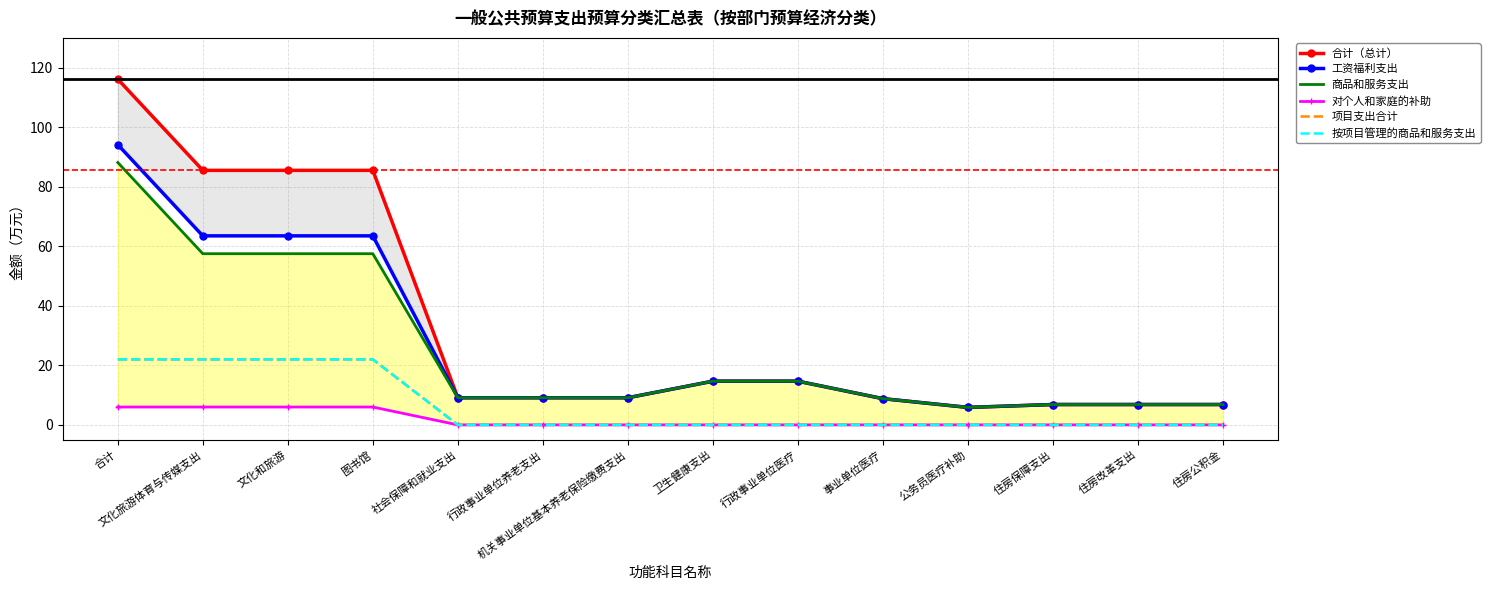

What are all the series names shown in the legend?

合计（总计）, 工资福利支出, 商品和服务支出, 对个人和家庭的补助, 项目支出合计, 按项目管理的商品和服务支出